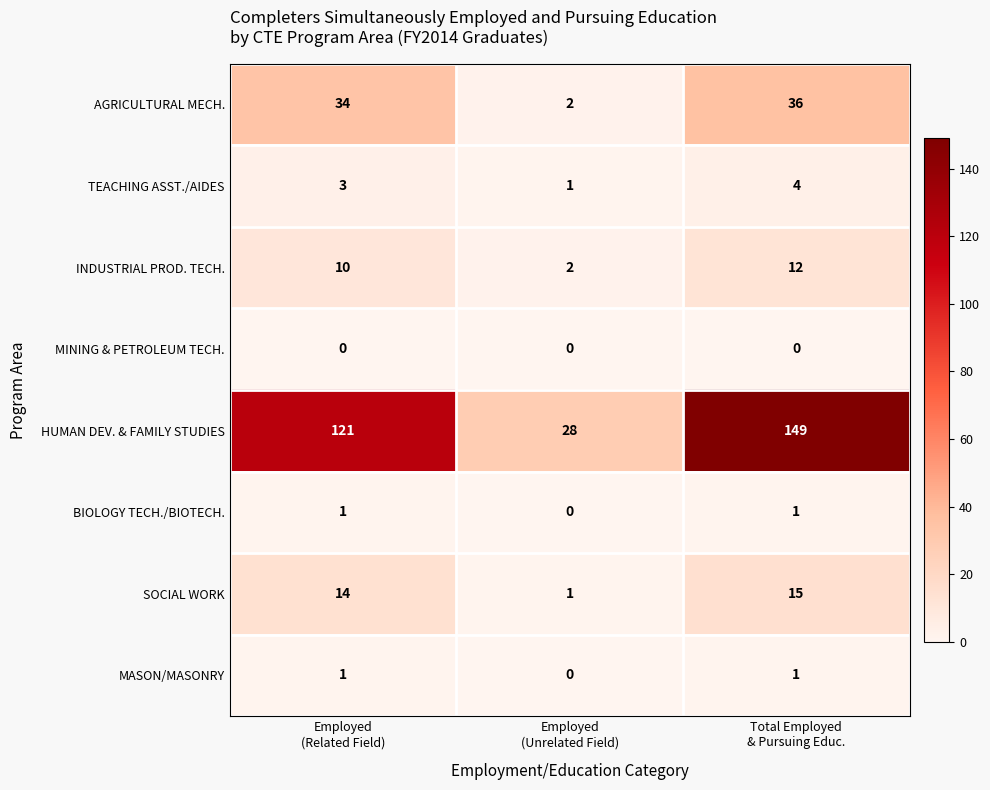

What is the maximum value shown in the chart?

149